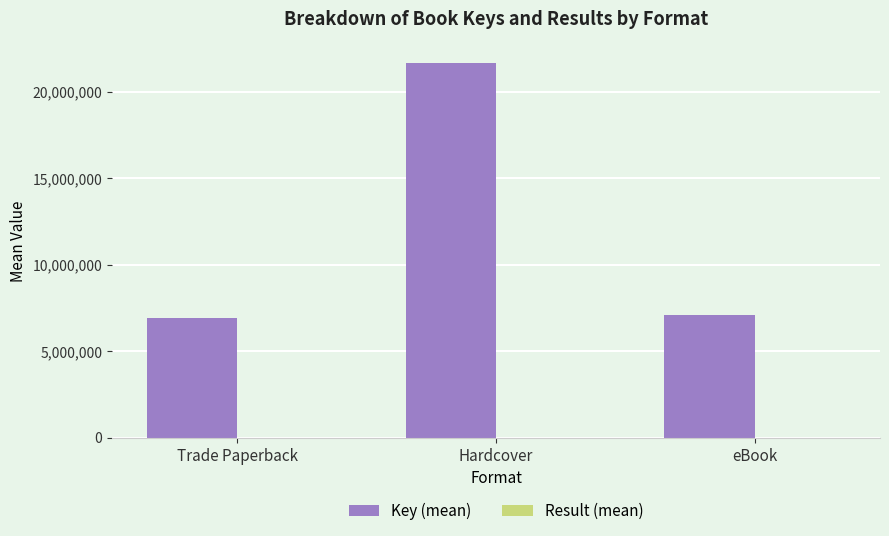

What is the sum of the Key (mean) values at Trade Paperback and Hardcover?

28604125.6